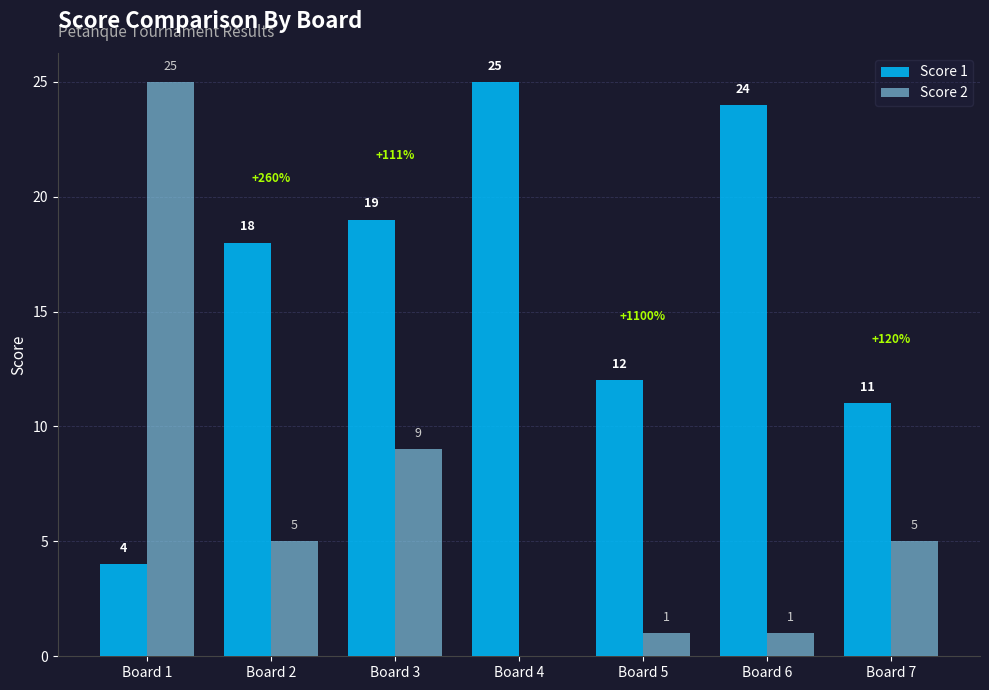

The Score 1 series shows 7 at Board 6. True or false?

False